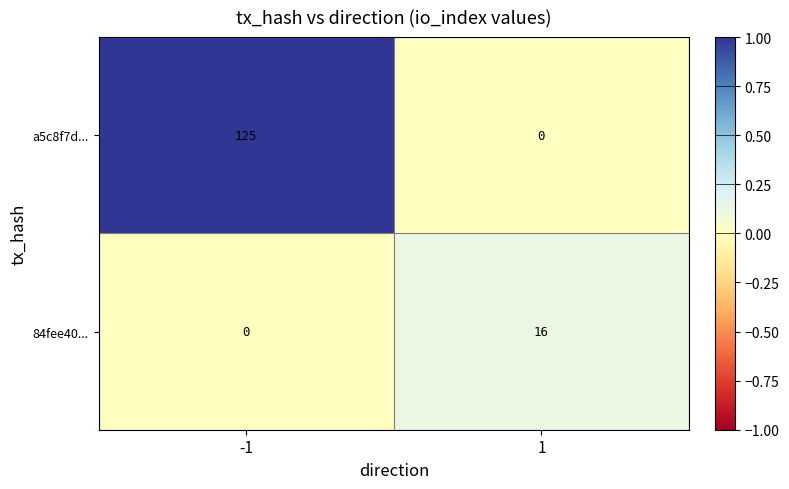

What is the greatest value displayed?

125